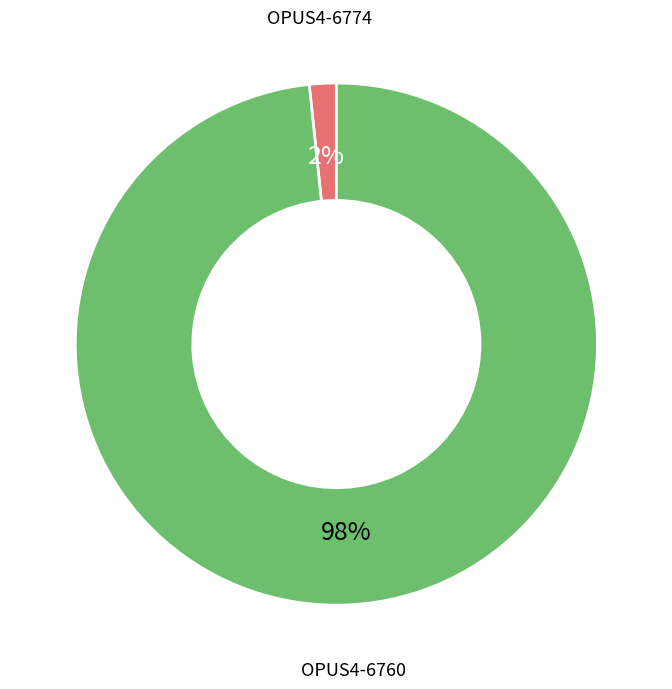

Combined, do OPUS4-6774 and OPUS4-6760 account for over 50%?

Yes